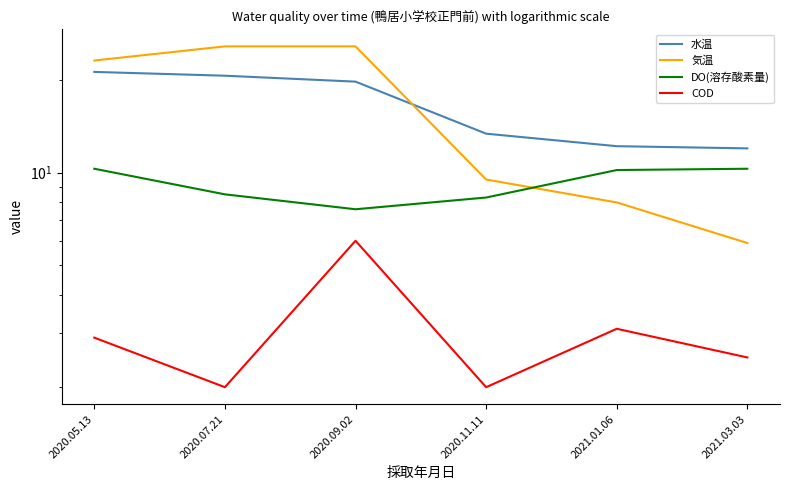

How many series are shown in this chart?

4